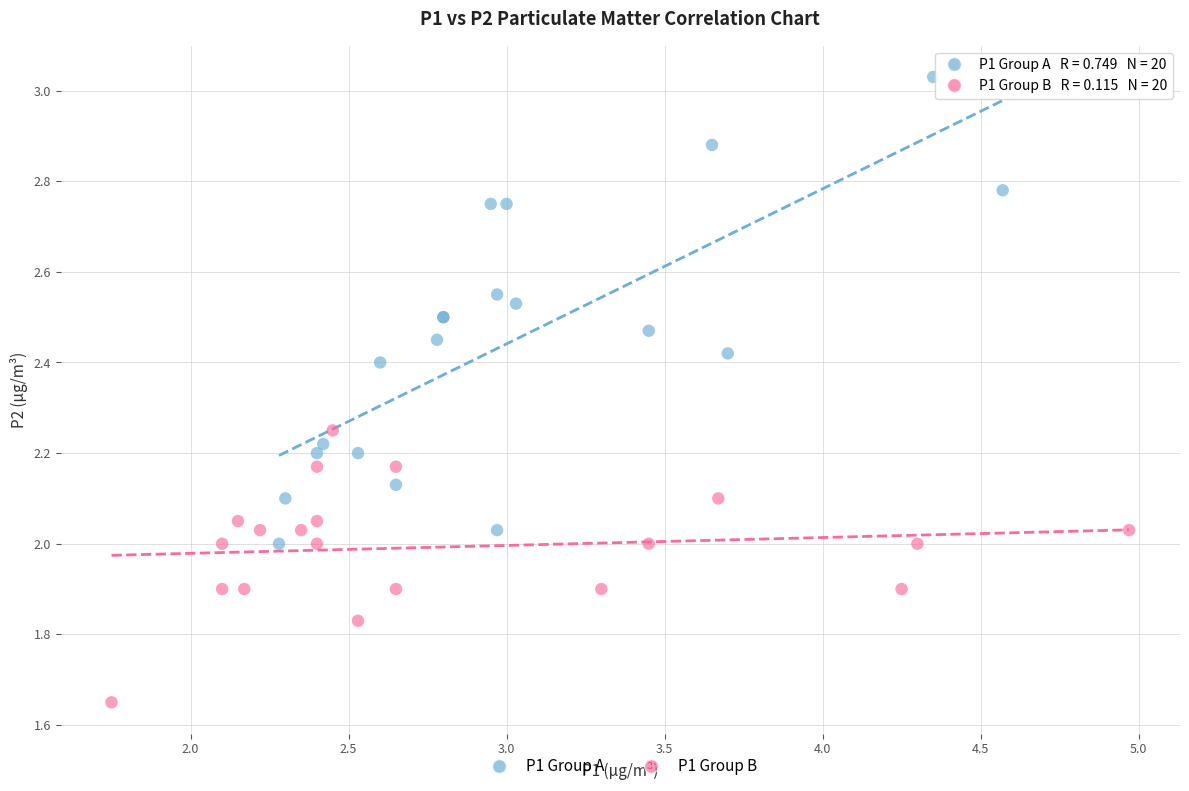

Which series has the largest Y range (max minus min)?

P1 Group A